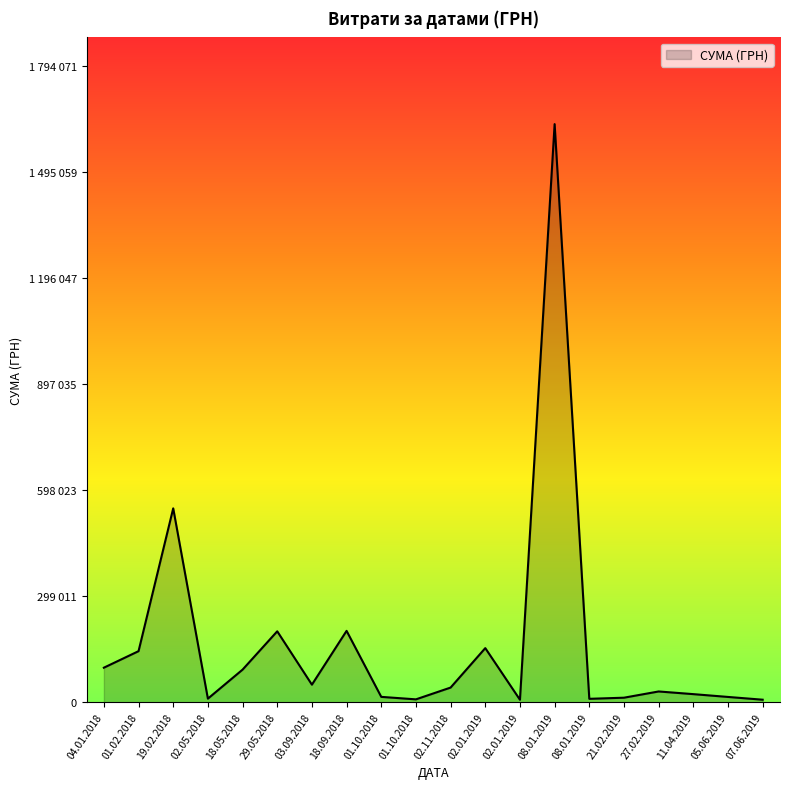

Does the chart display data point markers on the line(s)?

No